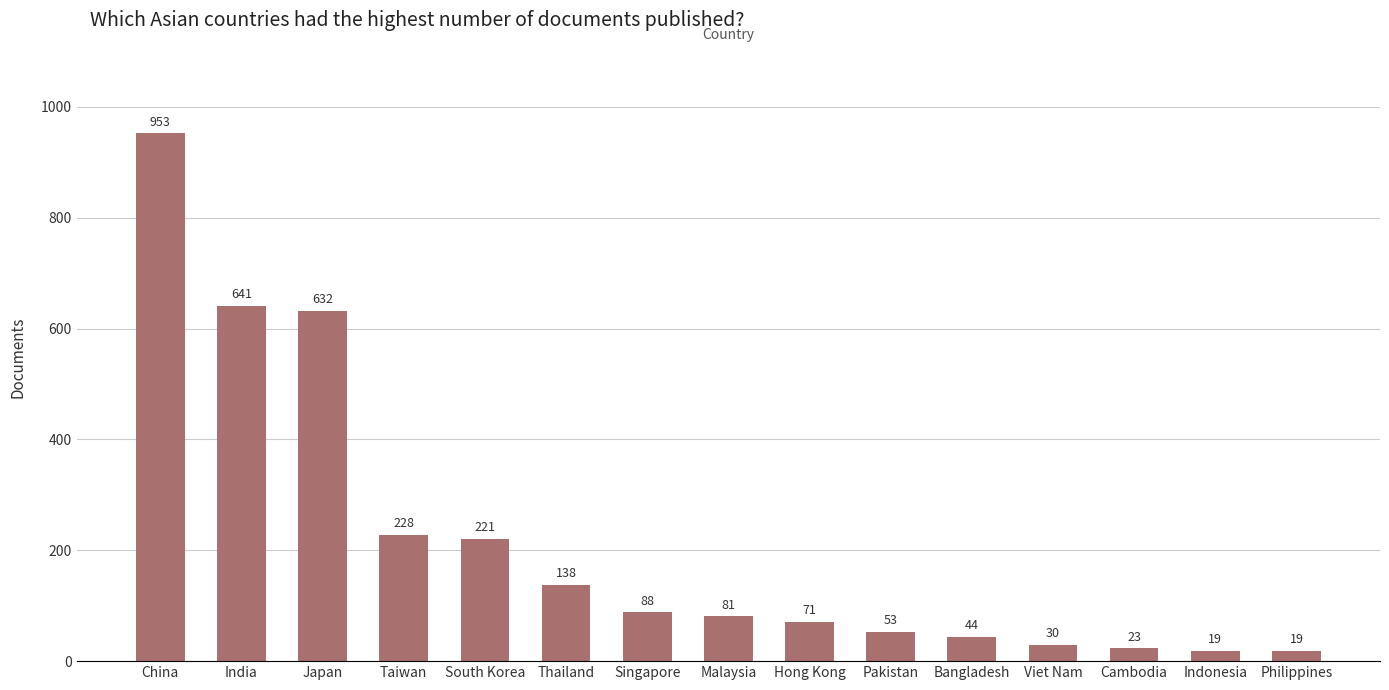

What is the difference between the maximum and second lowest values?

934